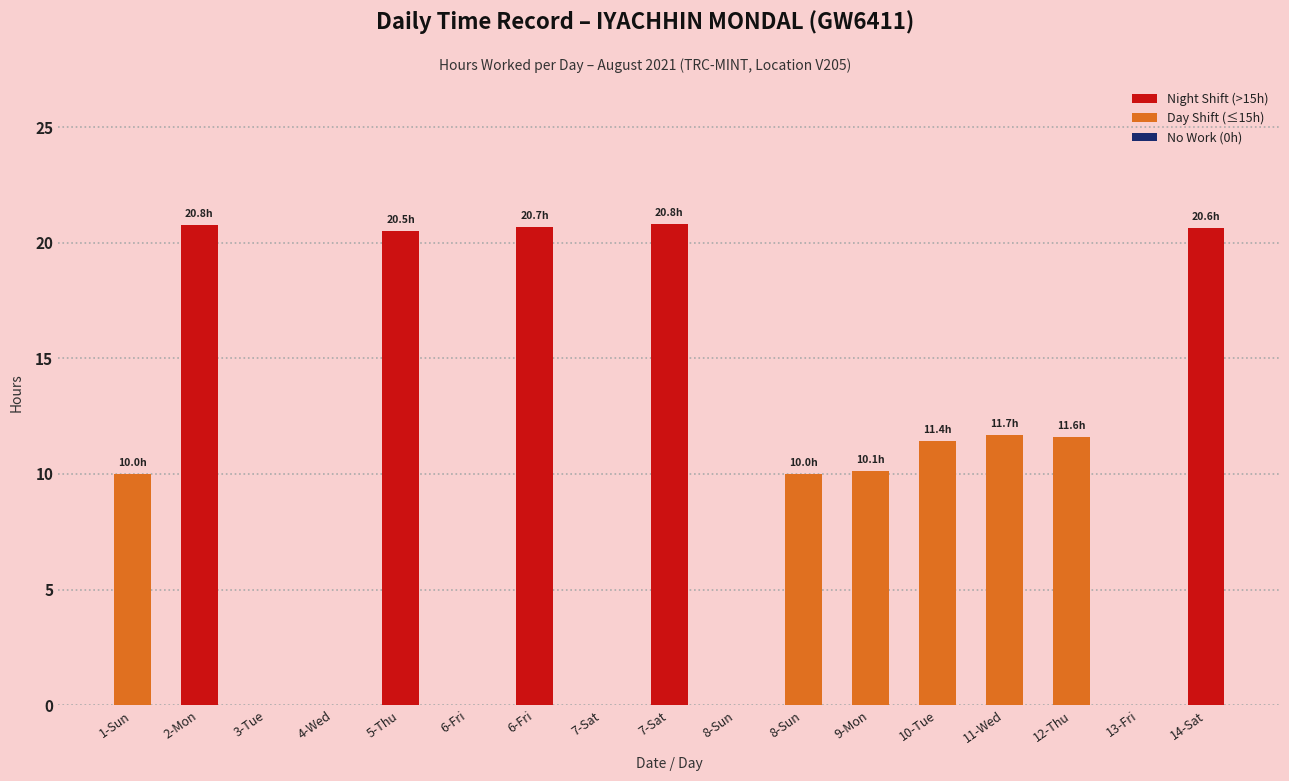

What is the sum of all values?

168.4